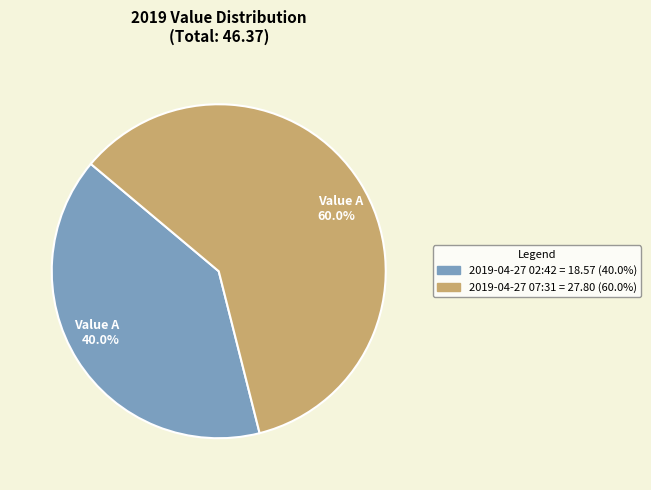

What is the total percentage of Value A 40.0% and Value A 60.0%?

100.0%